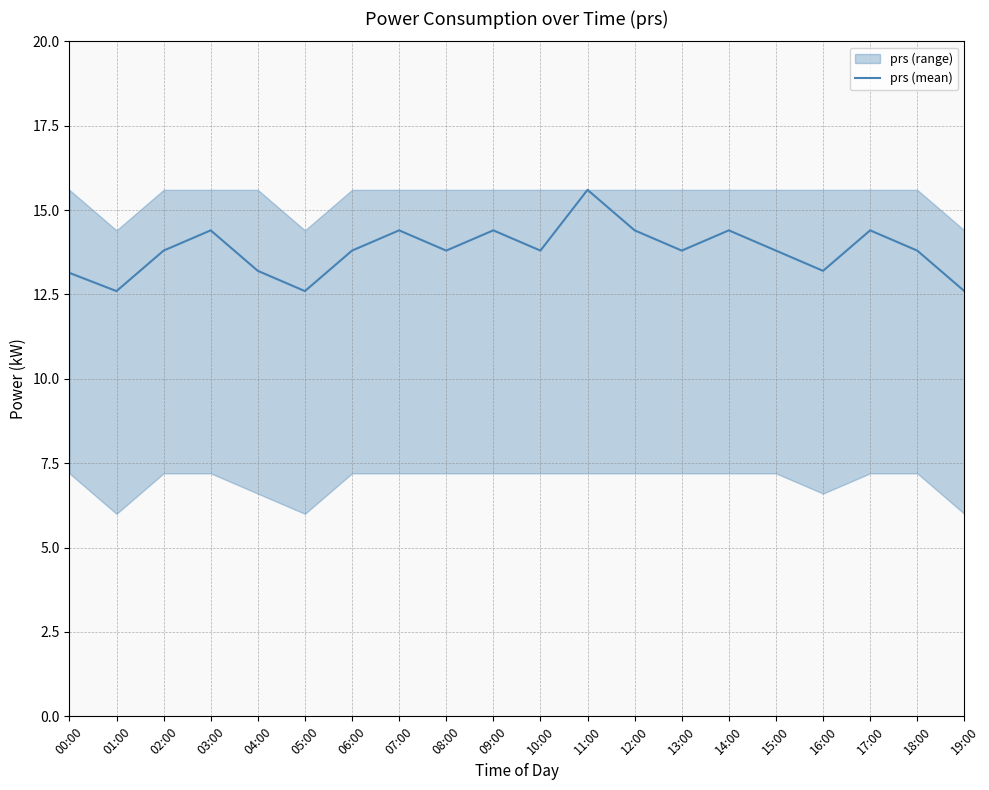

Rank the categories by value from lowest to highest.

01:00, 05:00, 19:00, 00:00, 04:00, 16:00, 02:00, 06:00, 08:00, 10:00, 13:00, 15:00, 18:00, 03:00, 07:00, 09:00, 12:00, 14:00, 17:00, 11:00